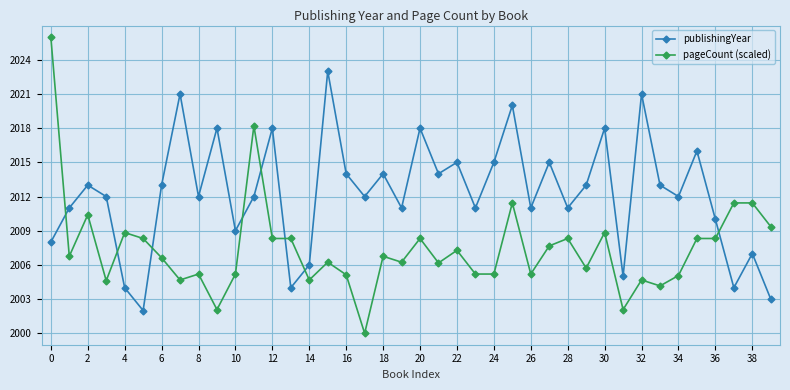

Which series has the largest total across all categories?

publishingYear